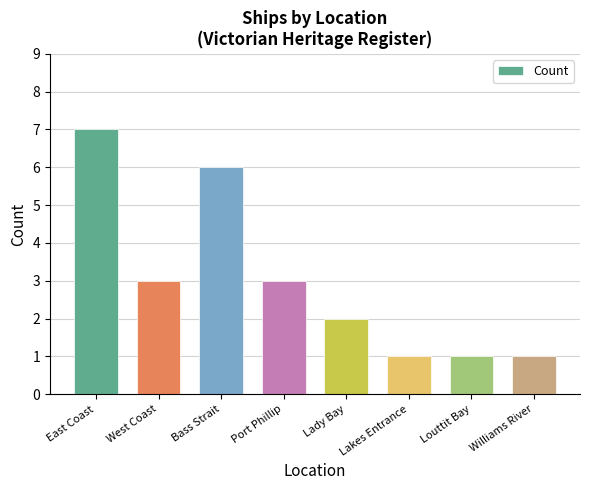

The value at Lady Bay is 3. True or false?

False